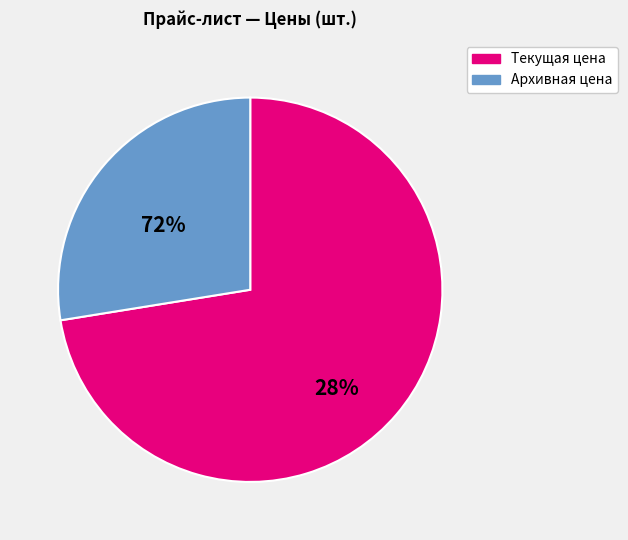

Does any single category account for the majority?

Yes